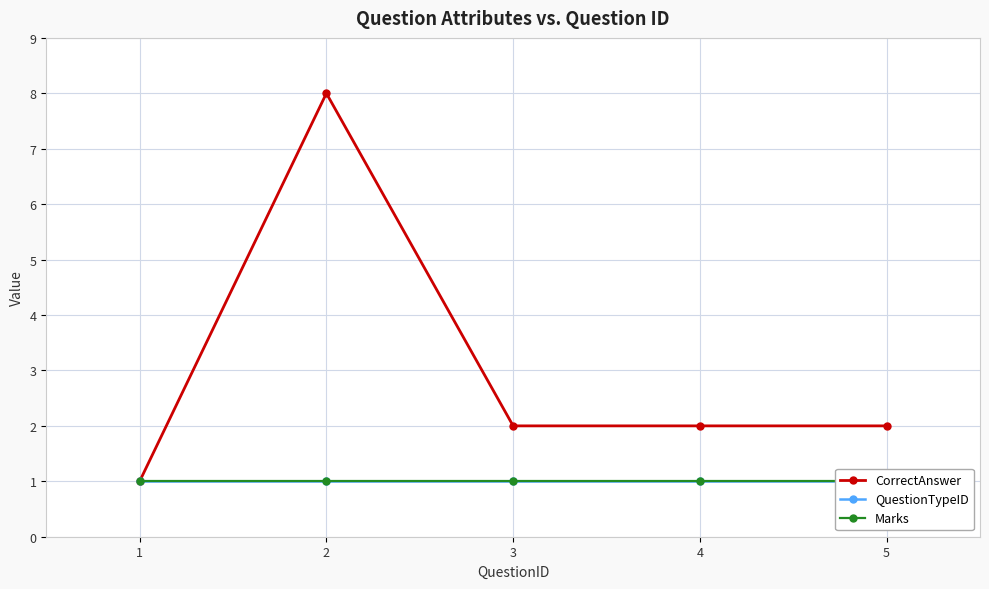

How many CorrectAnswer values are between 2 and 3?

3